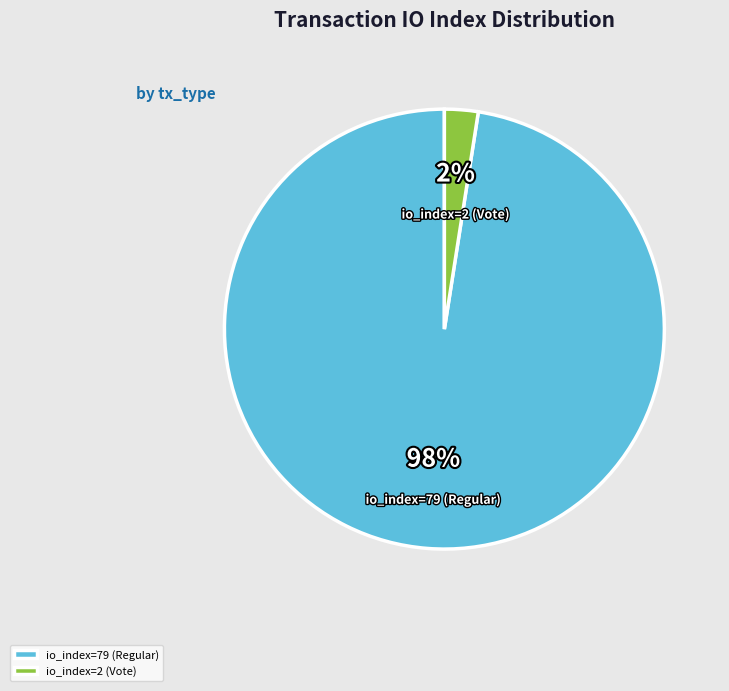

Is it true that io_index=2 (Vote) is 2% of the pie?

True